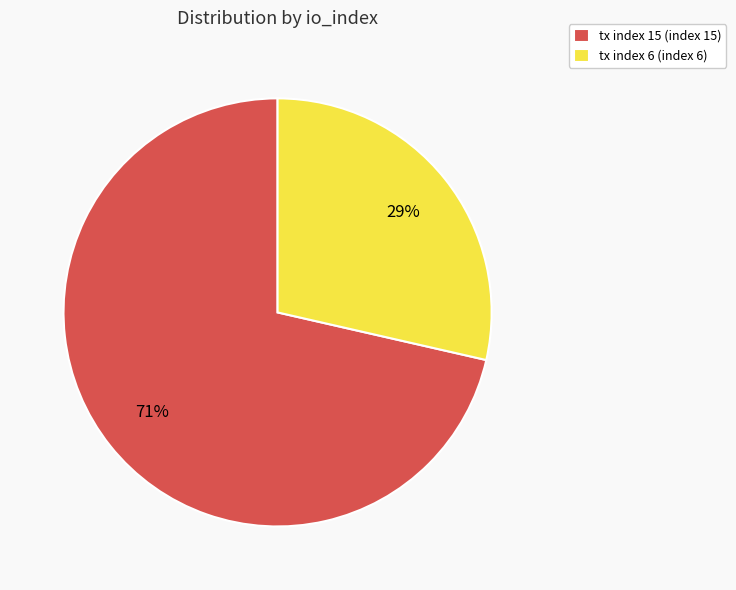

To the nearest percent, what is the combined percentage of tx index 15 (index 15) and tx index 6 (index 6)?

100%